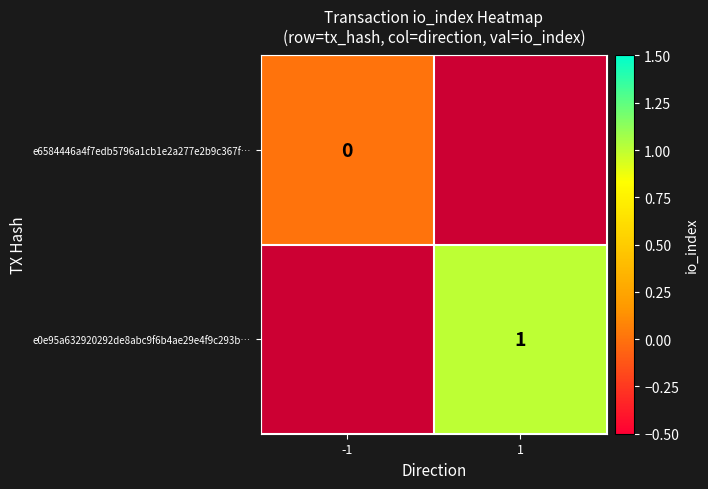

True or false: e0e95a632920292de8abc9f6b4ae29e4f9c293b… has a value of 2 at 1.

False